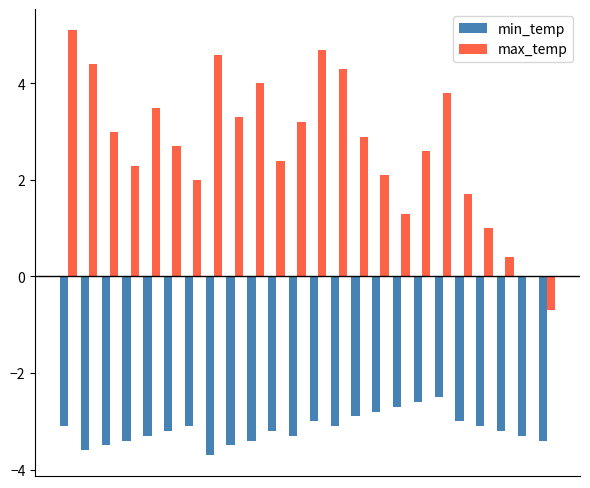

How many groups of bars are there?

24